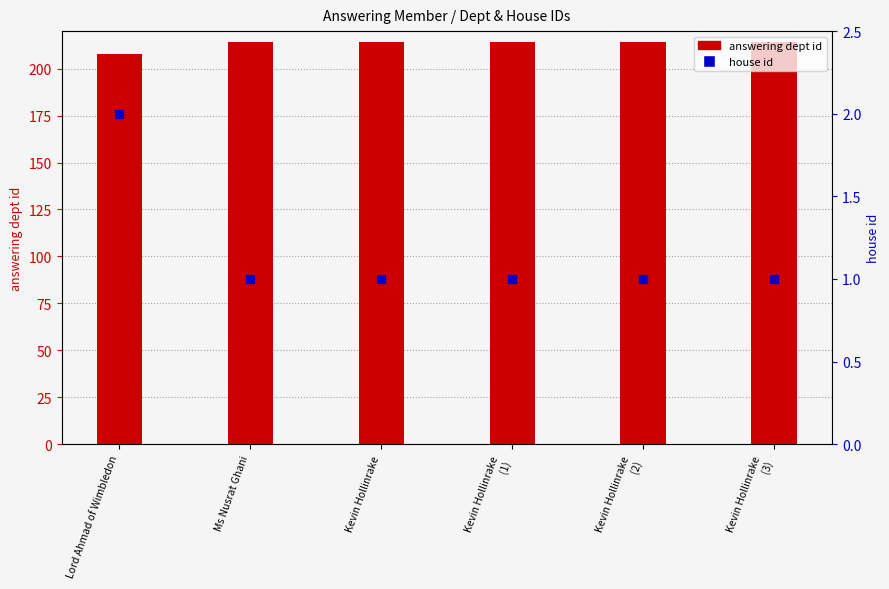

Is the value of answering dept id at Lord Ahmad of Wimbledon greater than the value of house id at Ms Nusrat Ghani?

Yes